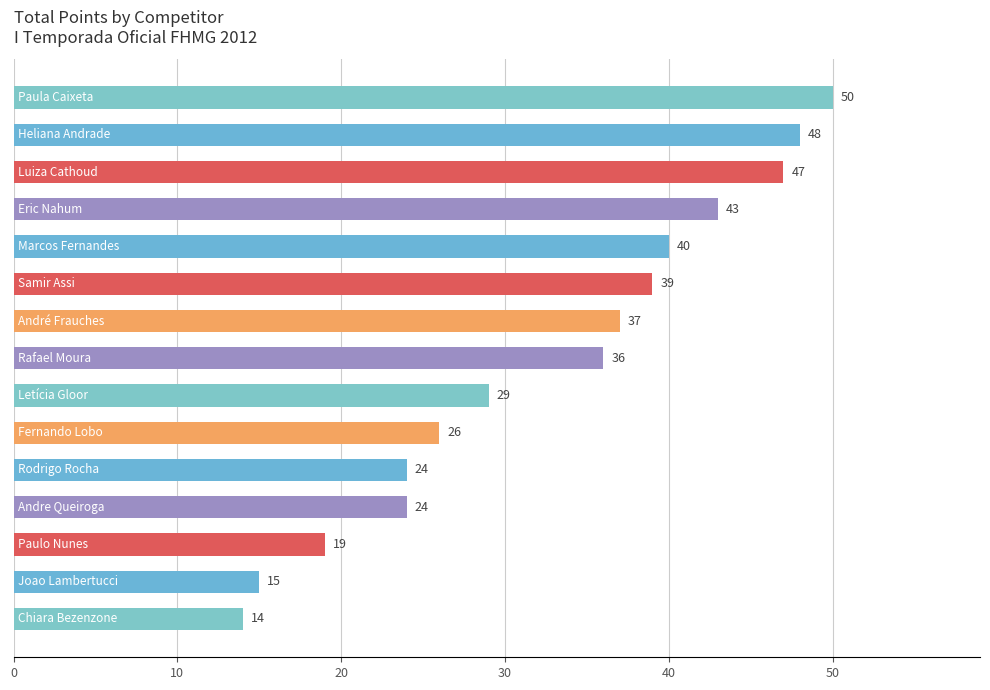

What is the difference between the maximum and minimum values?

36